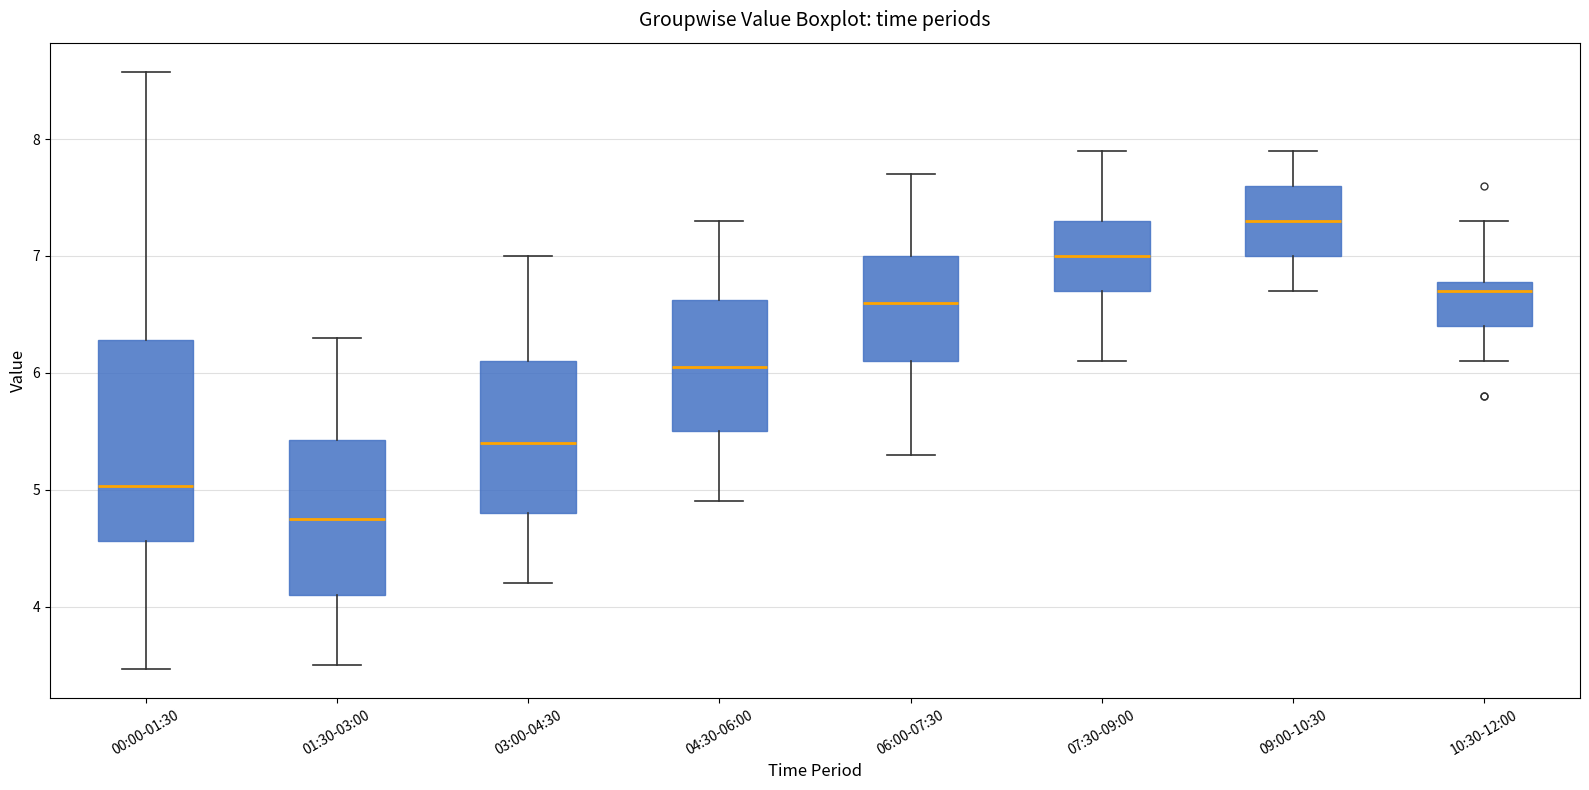

Comparing the boxes themselves (not the whiskers), which one is the tallest?

00:00-01:30